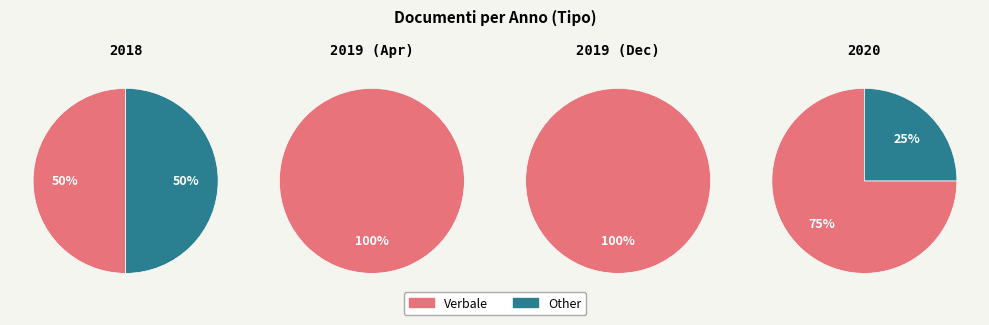

How many slices are in this pie chart?

2